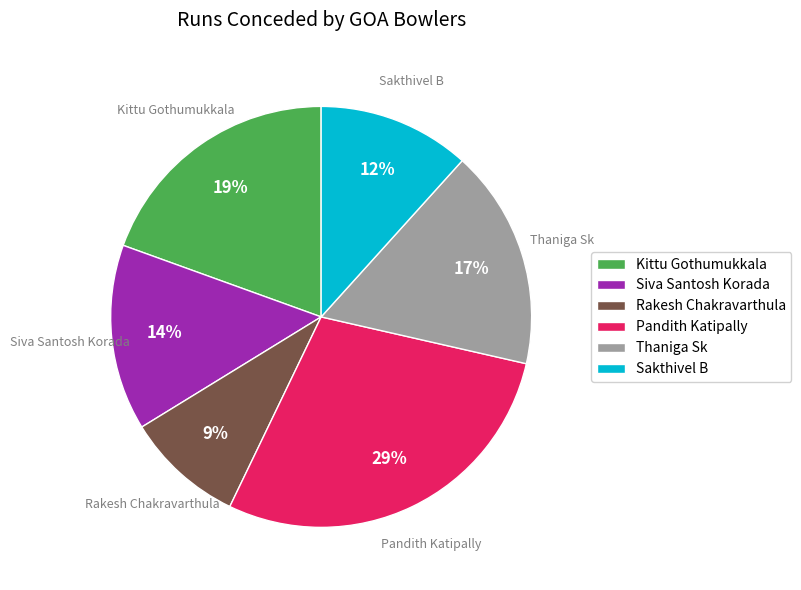

To the nearest percent, what percentage of the pie is Pandith Katipally?

29%